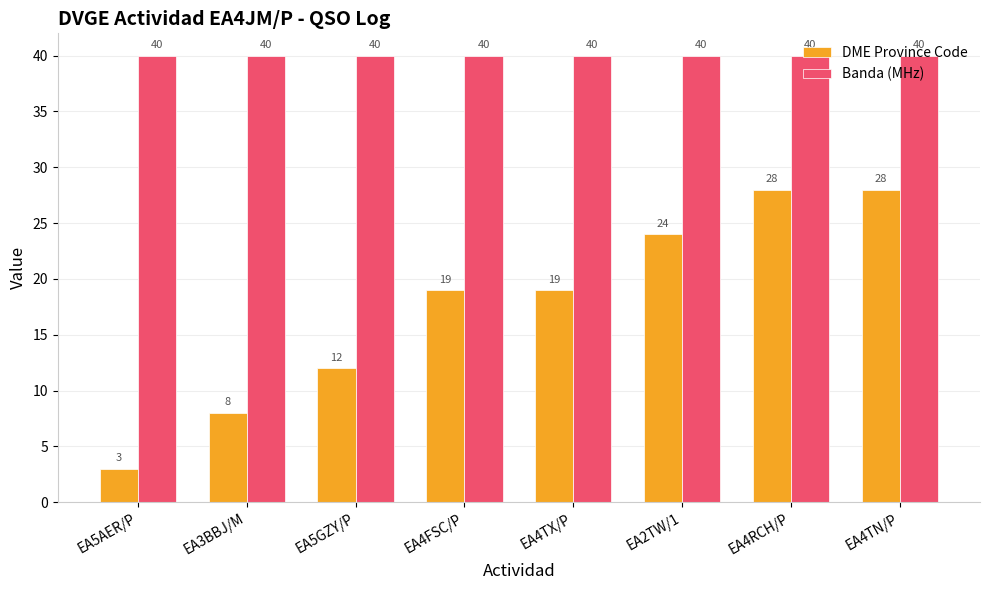

Is it true that DME Province Code equals 3 at EA5AER/P?

True